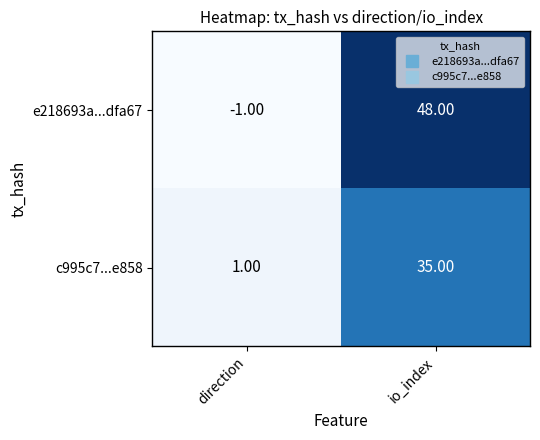

Which series has the largest total across all categories?

e218693a...dfa67